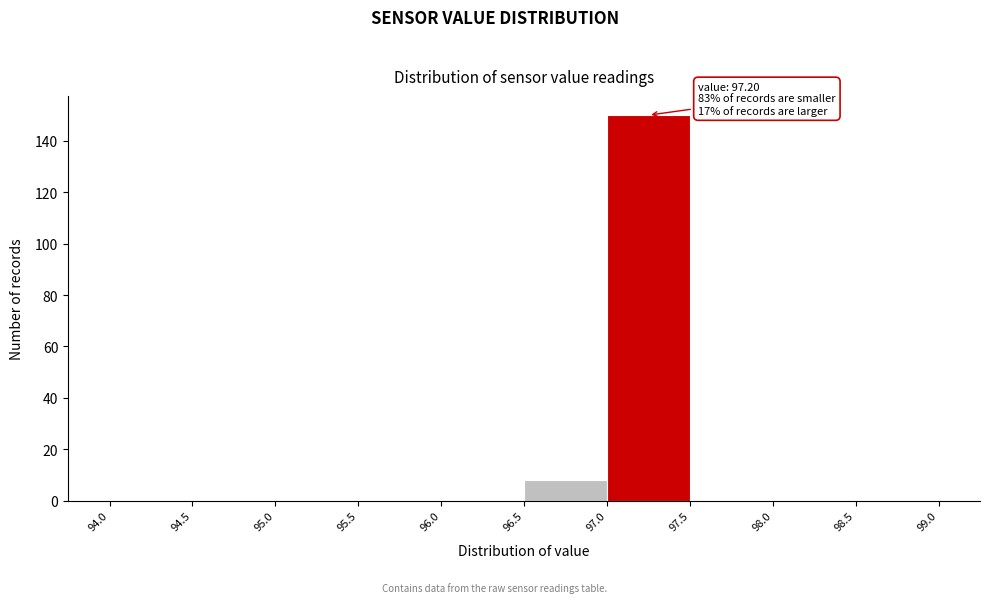

Over which range of the x-axis is the bar tallest?

97.0 to 97.5